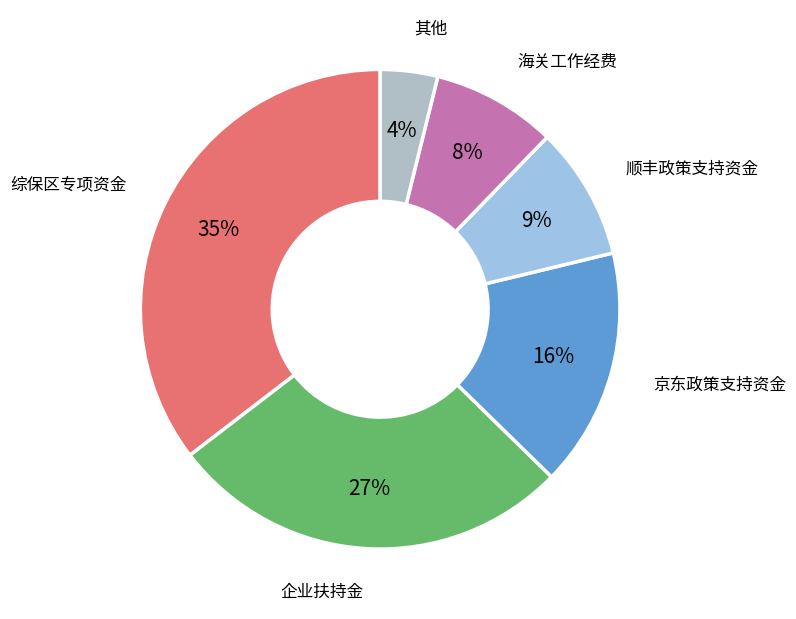

How many segments does this pie chart have?

6